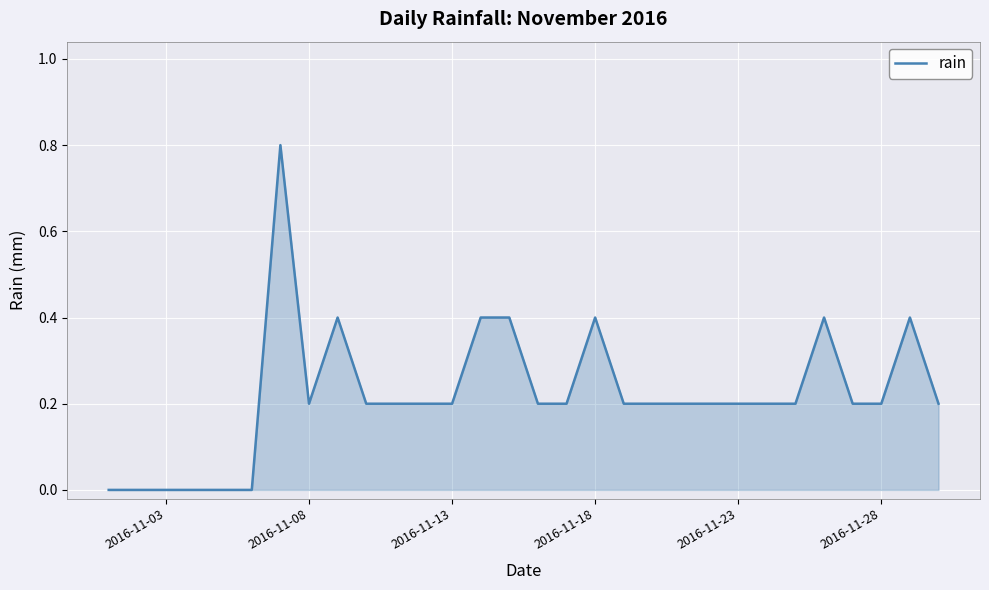

What is the greatest value displayed?

0.8